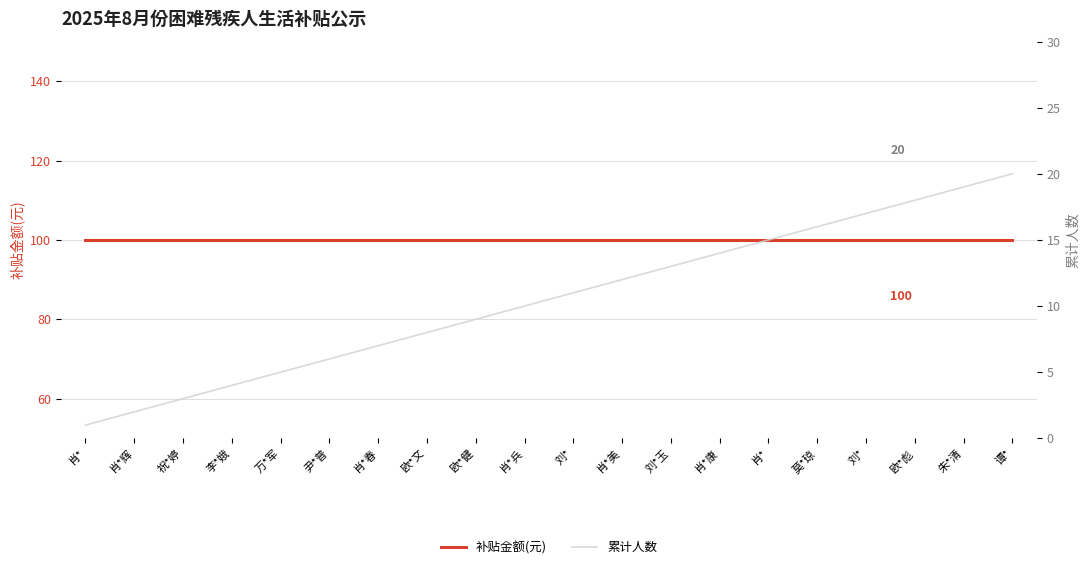

True or false: 累计人数 has more than 2 interior local peaks.

False